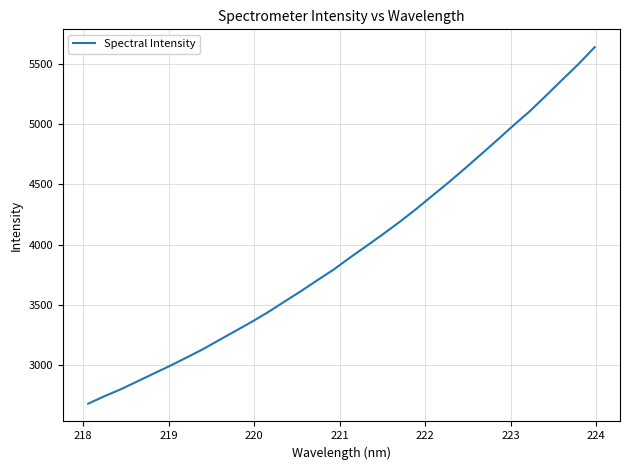

Does the chart display data point markers on the line(s)?

No